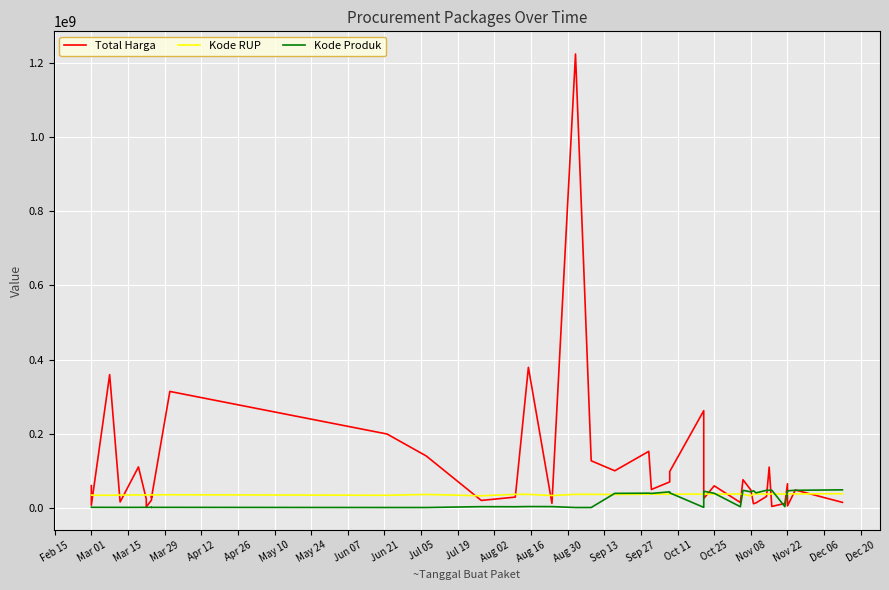

What are all the series names shown in the legend?

Total Harga, Kode RUP, Kode Produk